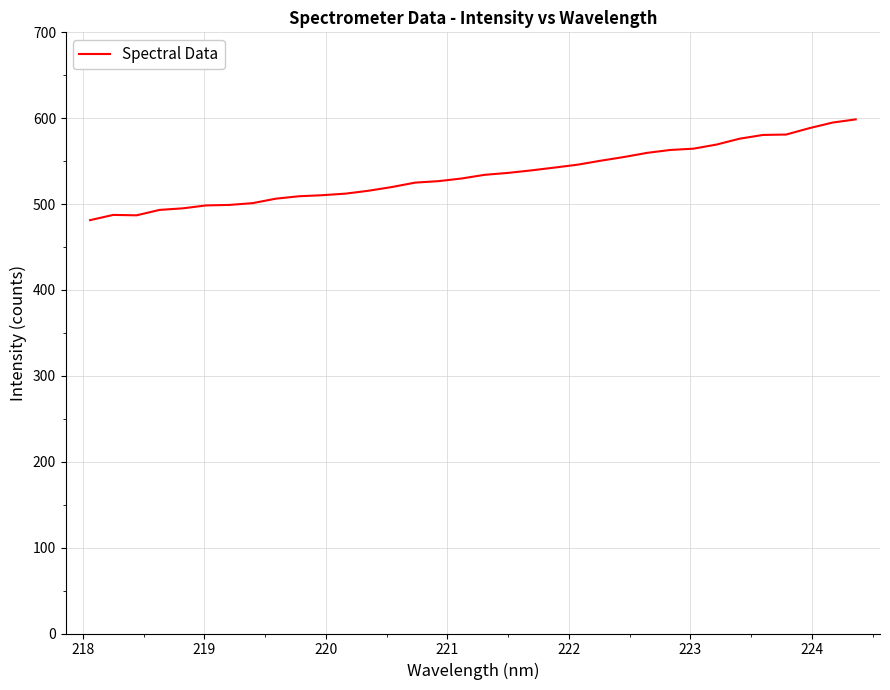

What is the minimum value shown in the chart?

481.3